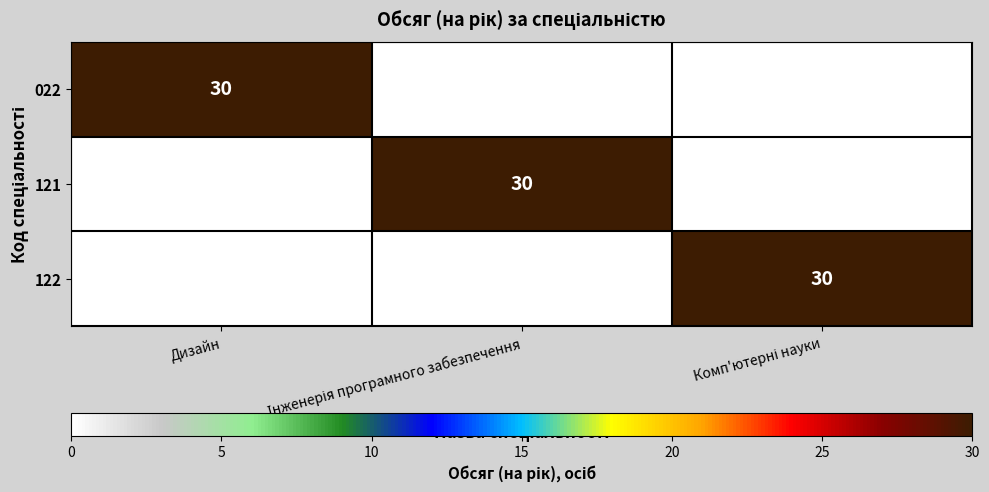

The 022 series shows 30 at Дизайн. True or false?

True